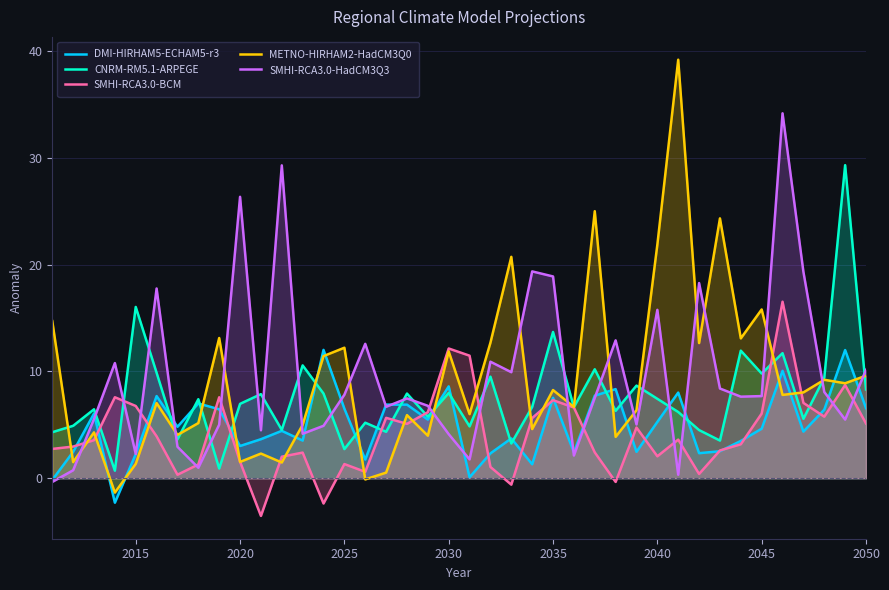

Which series ends up on top after the final intersection of CNRM-RM5.1-ARPEGE and SMHI-RCA3.0-HadCM3Q3?

SMHI-RCA3.0-HadCM3Q3